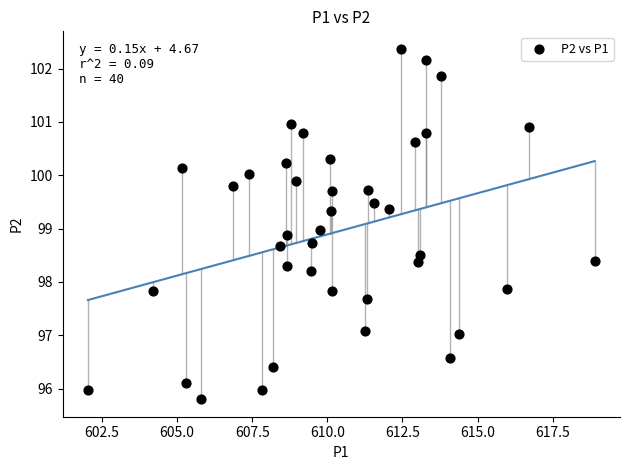

What is the range of Y values (max minus min)?

6.6